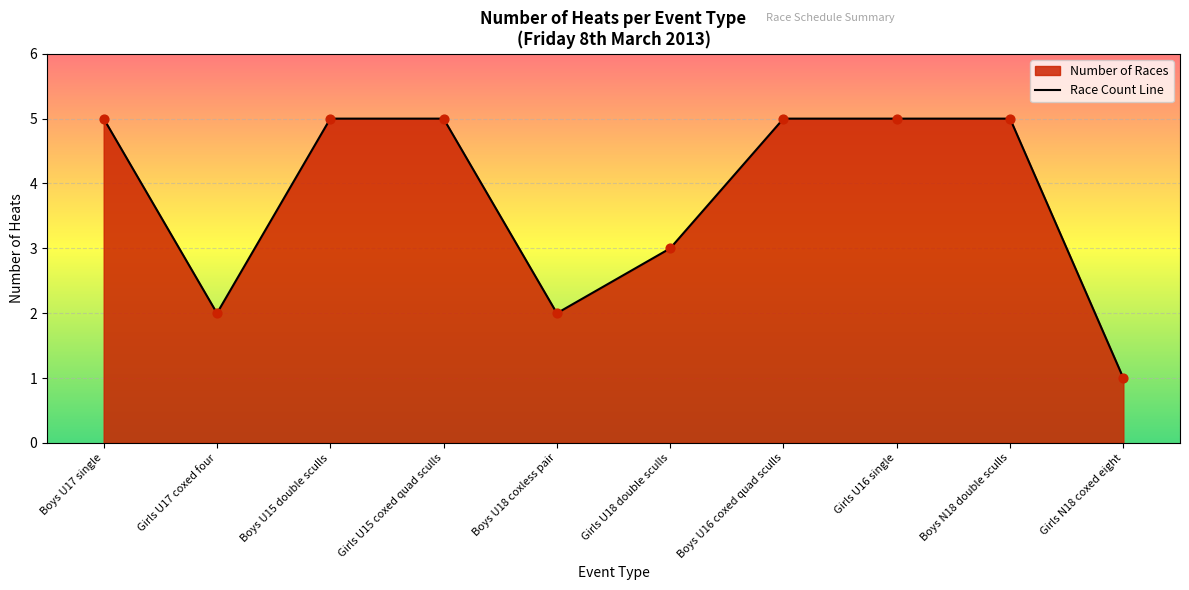

What is the ratio of the value at Boys N18 double sculls to the value at Girls U17 coxed four?

2.5